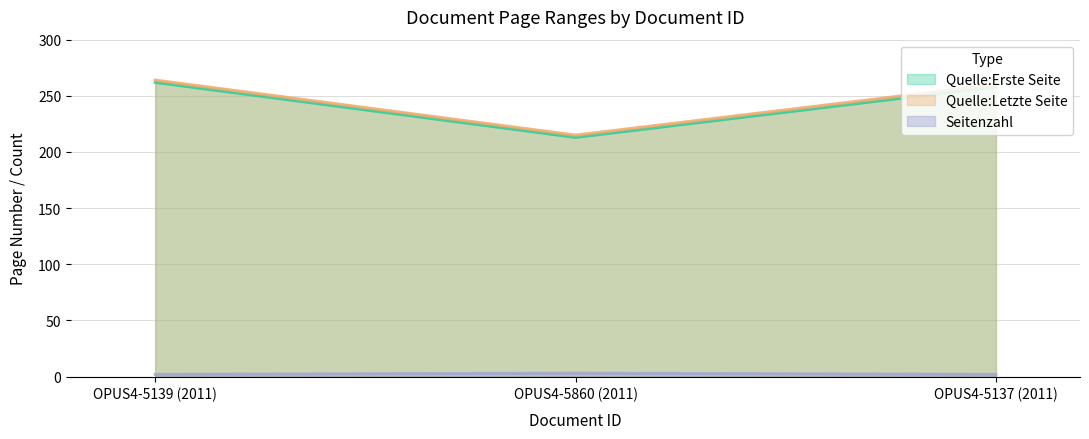

What position from the left is OPUS4-5860 (2011)?

2